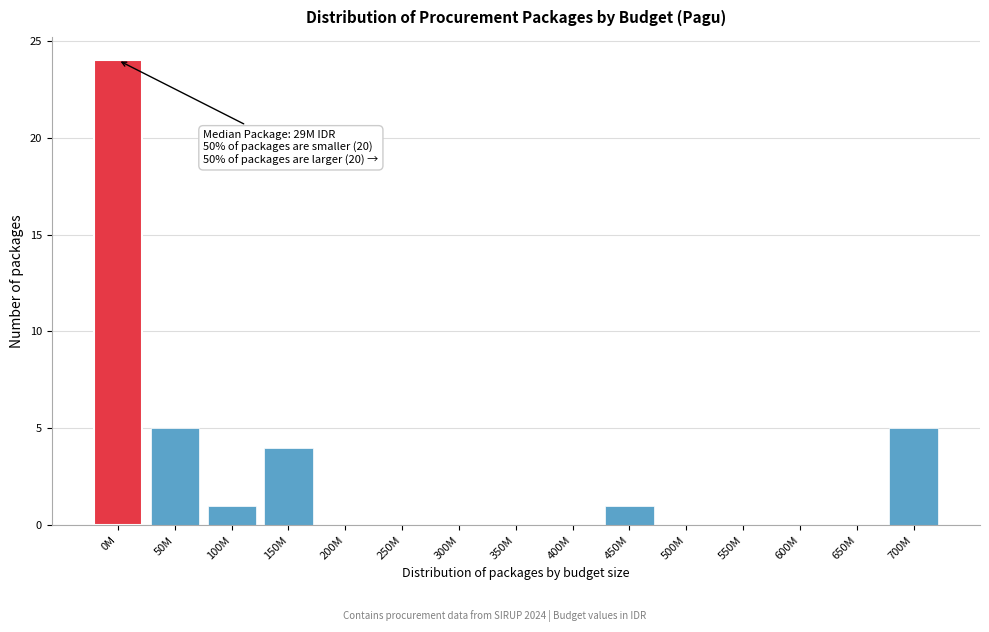

Reading left to right, transcribe all the data shown in this chart.

0M=24	50M=5	100M=1	150M=4	200M=0	250M=0	300M=0	350M=0	400M=0	450M=1	500M=0	550M=0	600M=0	650M=0	700M=5